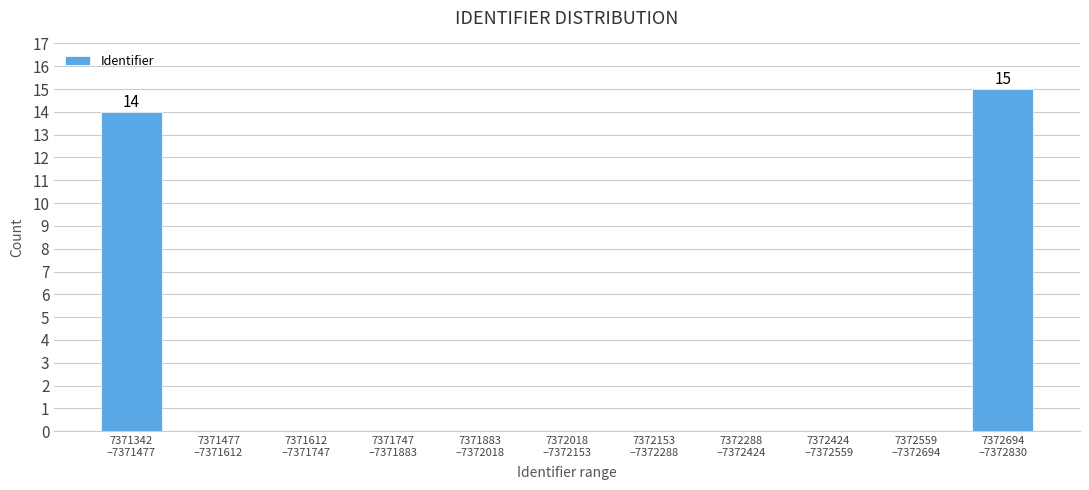

What is the maximum value shown in the chart?

15